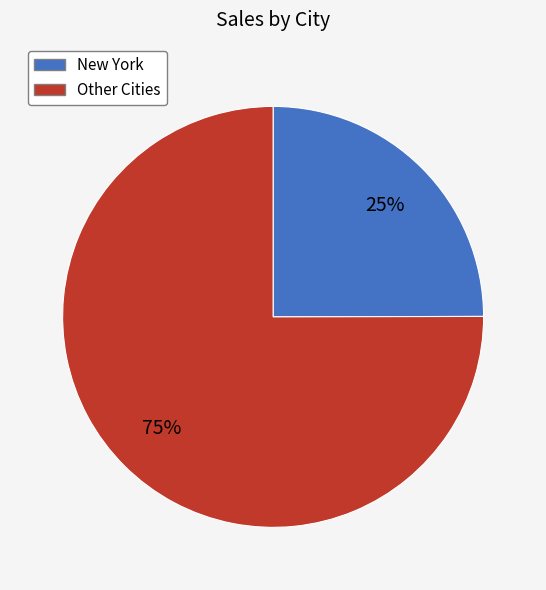

To the nearest percent, what is the difference between the largest and smallest slice percentages?

50%